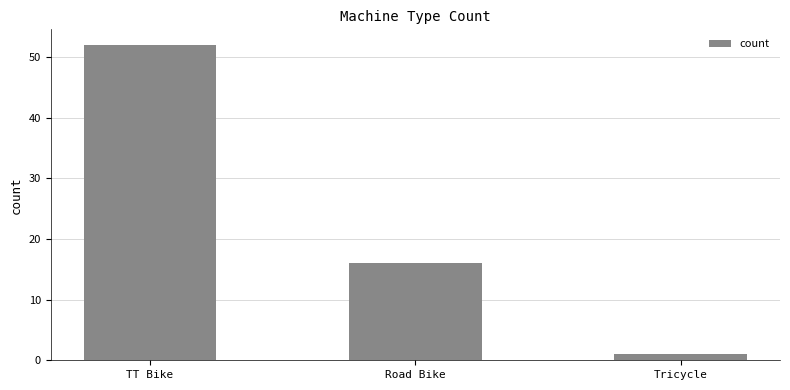

Reading left to right, list all the values displayed in this chart.

52	16	1